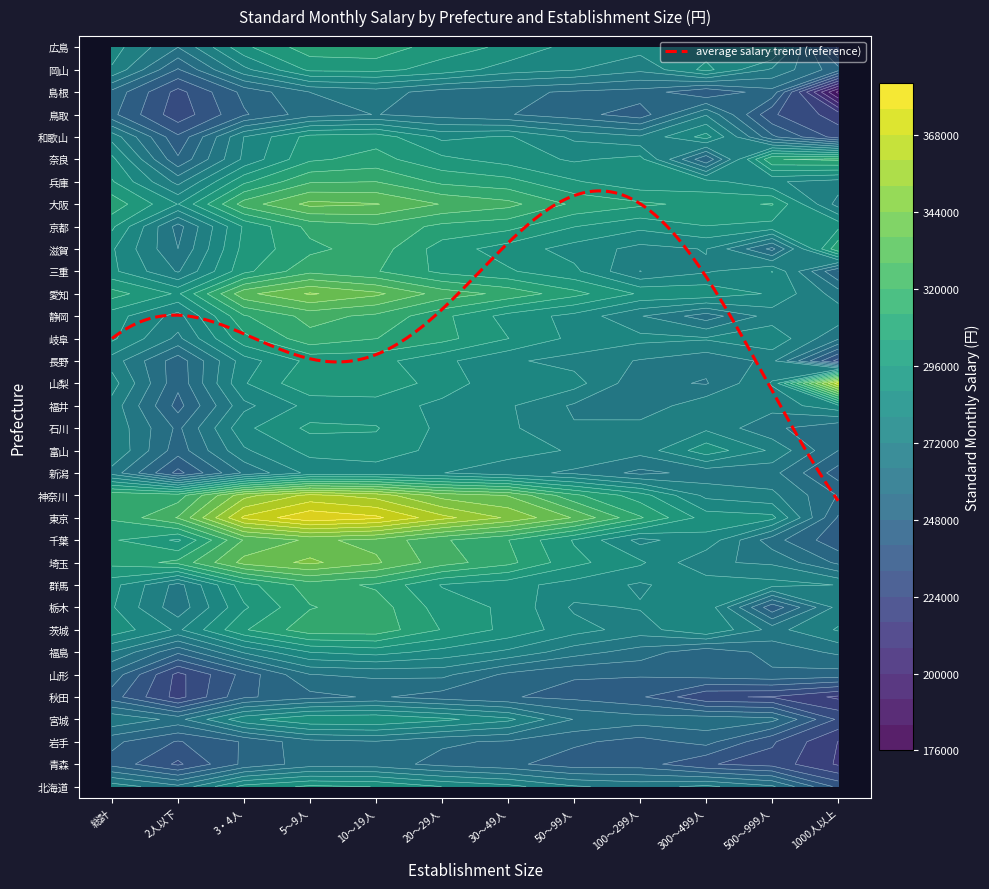

What is the maximum value shown in the chart?

382296.3